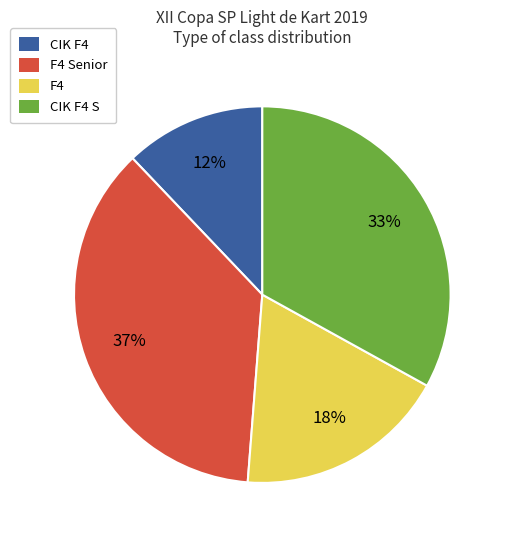

Which slice is the smallest?

CIK F4